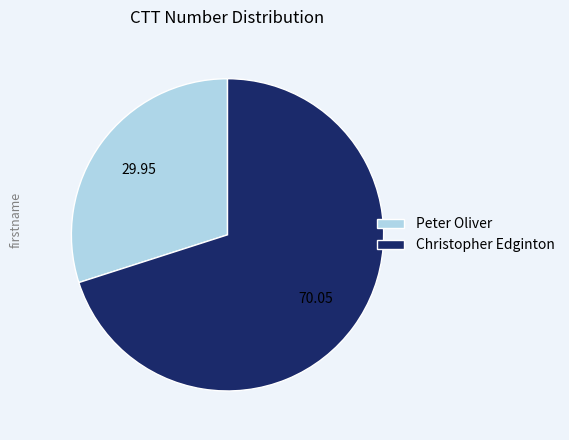

Count the number of slices in the pie.

2